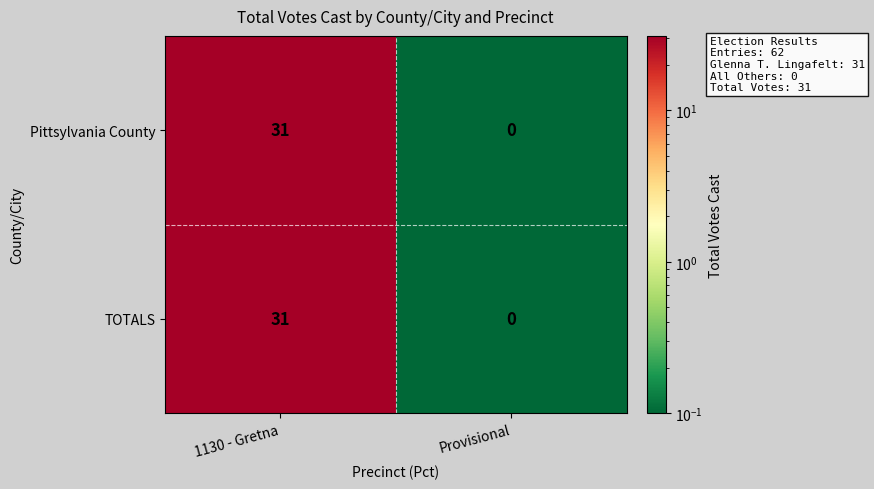

The Pittsylvania County series shows 8 at 1130 - Gretna. True or false?

False